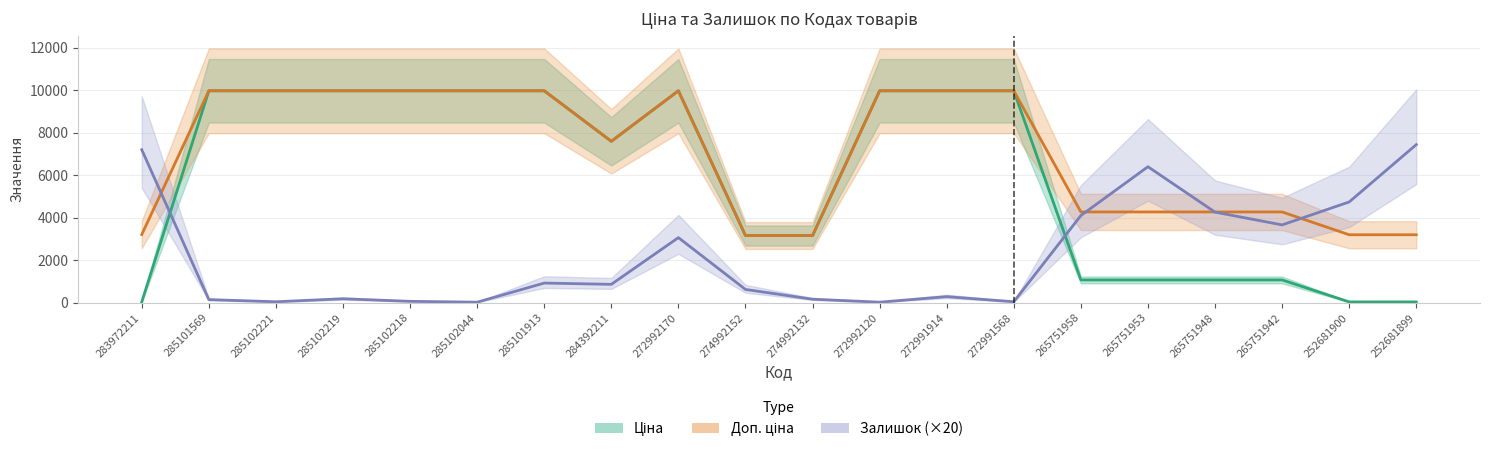

Is the value of Доп. ціна at 272991914 greater than the value of Ціна at 285102044?

No